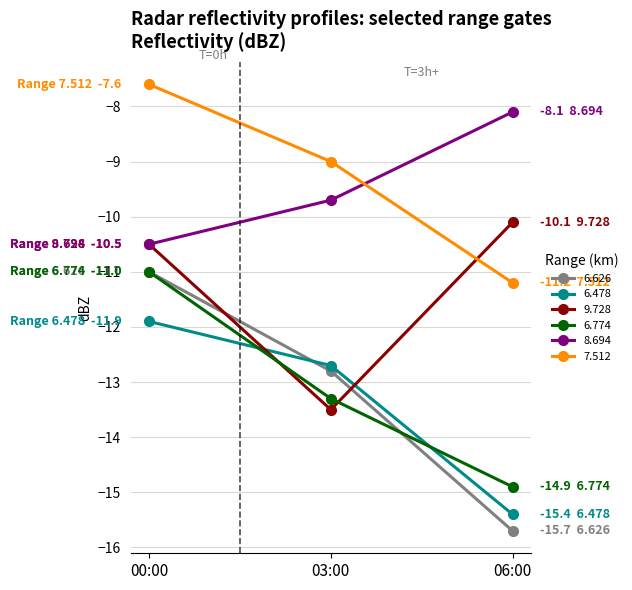

Is it true that 7.512 equals -11.2 at 06:00?

True